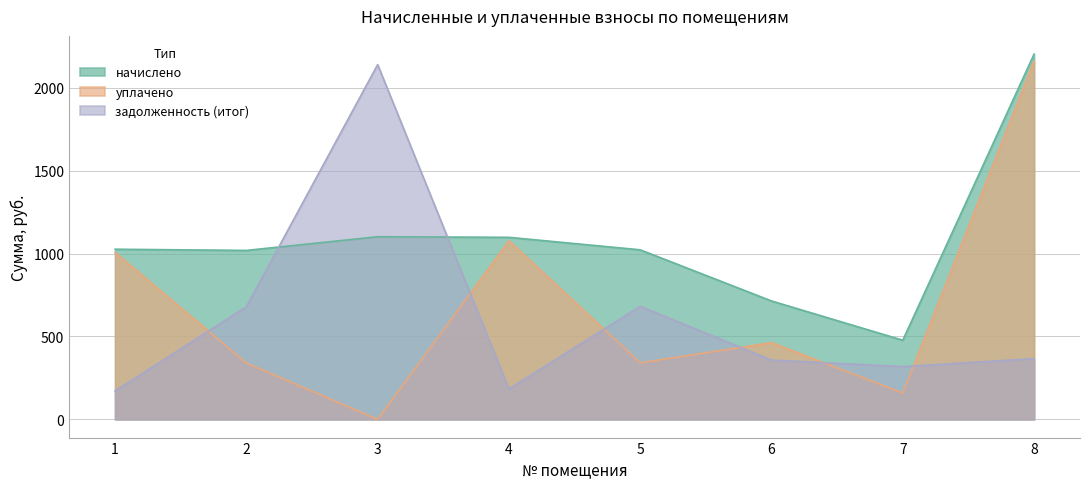

Which has a higher value, 4 or 5?

4